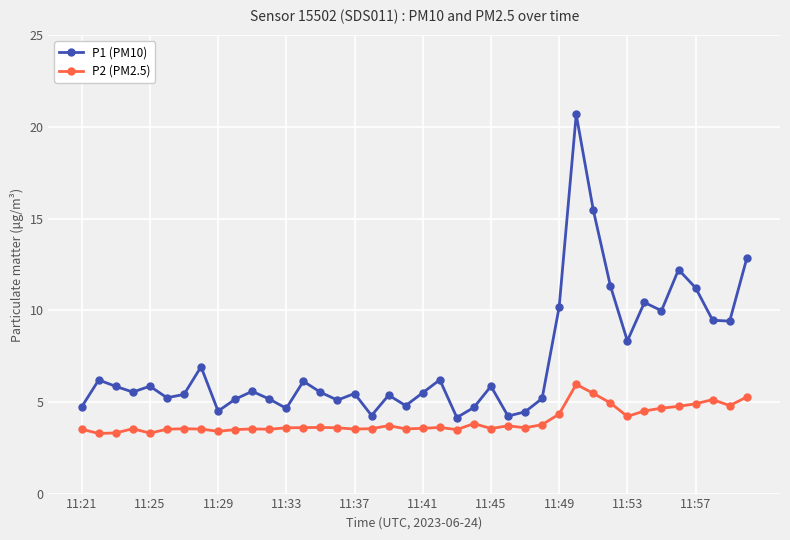

True or false: P1 (PM10) has more than 0 points higher than both neighbors.

True